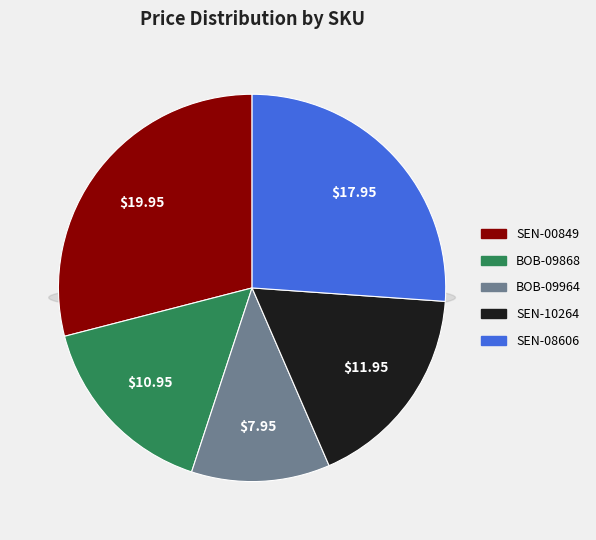

Count the number of slices in the pie.

5